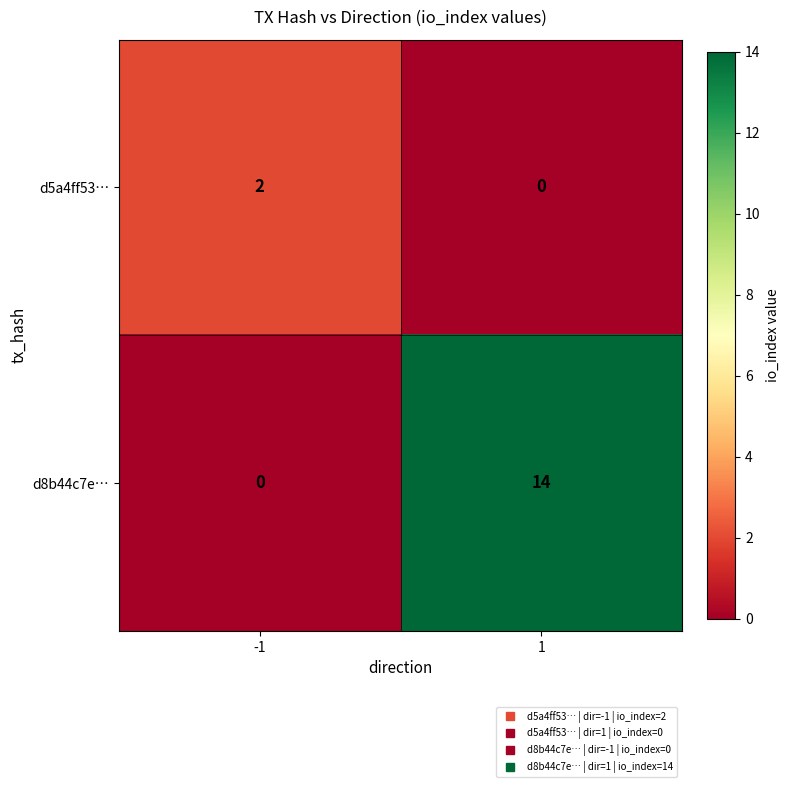

Reading left to right, what are all the values shown in this chart?

d5a4ff53…: -1=2	1=0
d8b44c7e…: -1=0	1=14